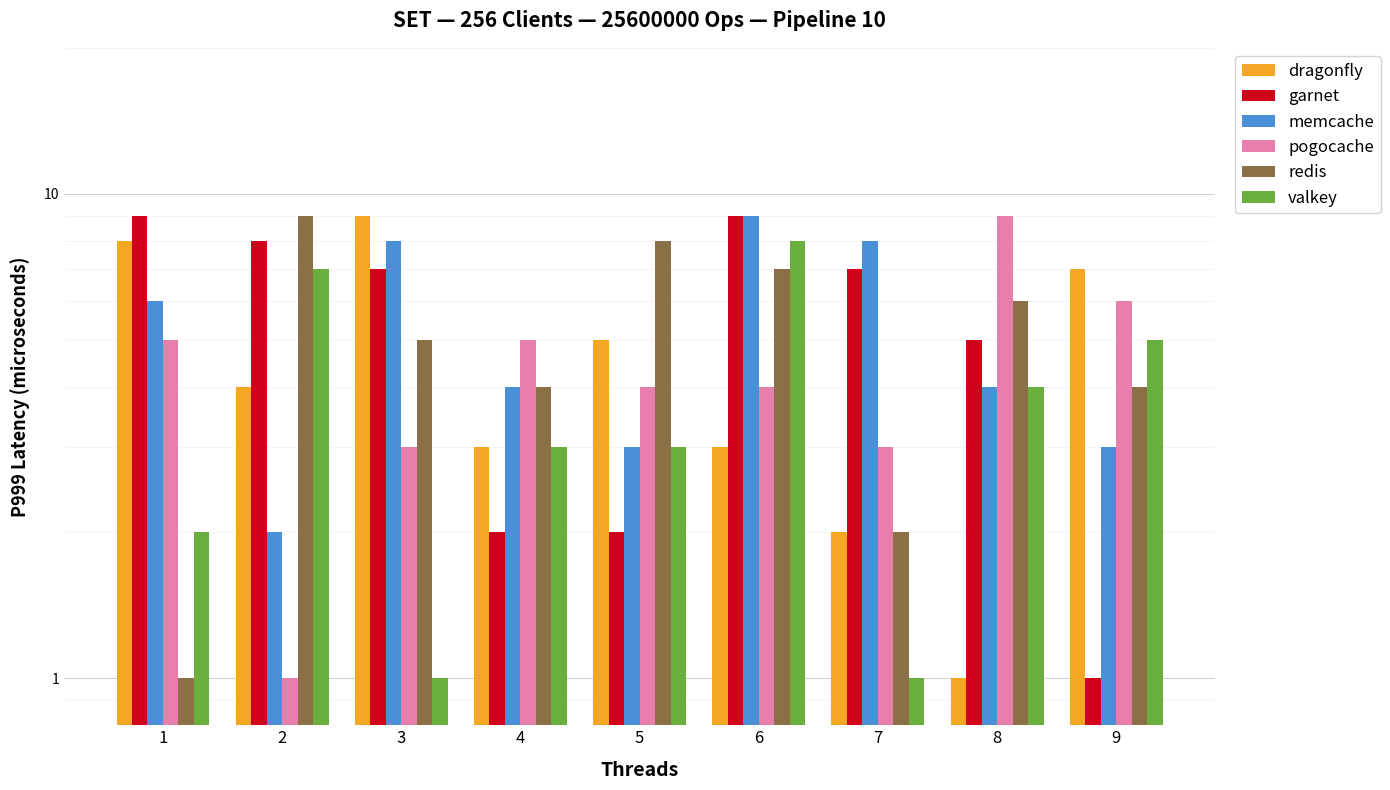

How many groups of bars are there?

9